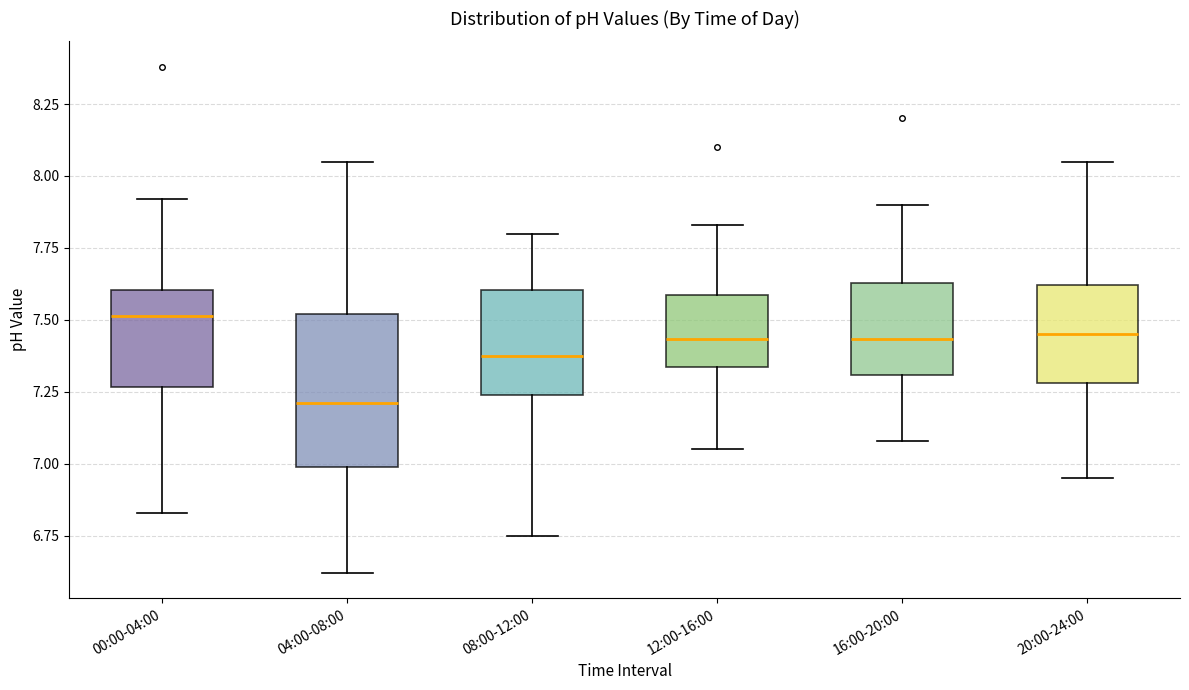

Which box has the lowest median line?

04:00-08:00